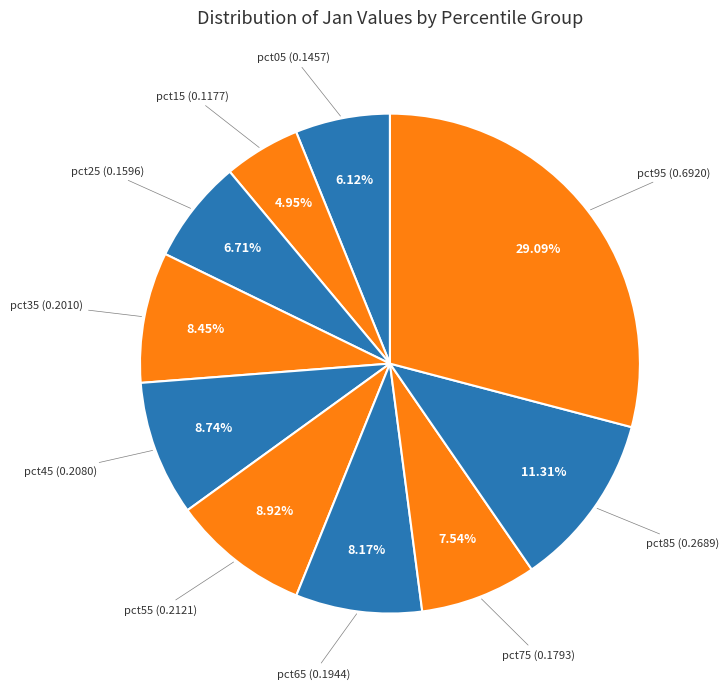

How many slices are in this pie chart?

10